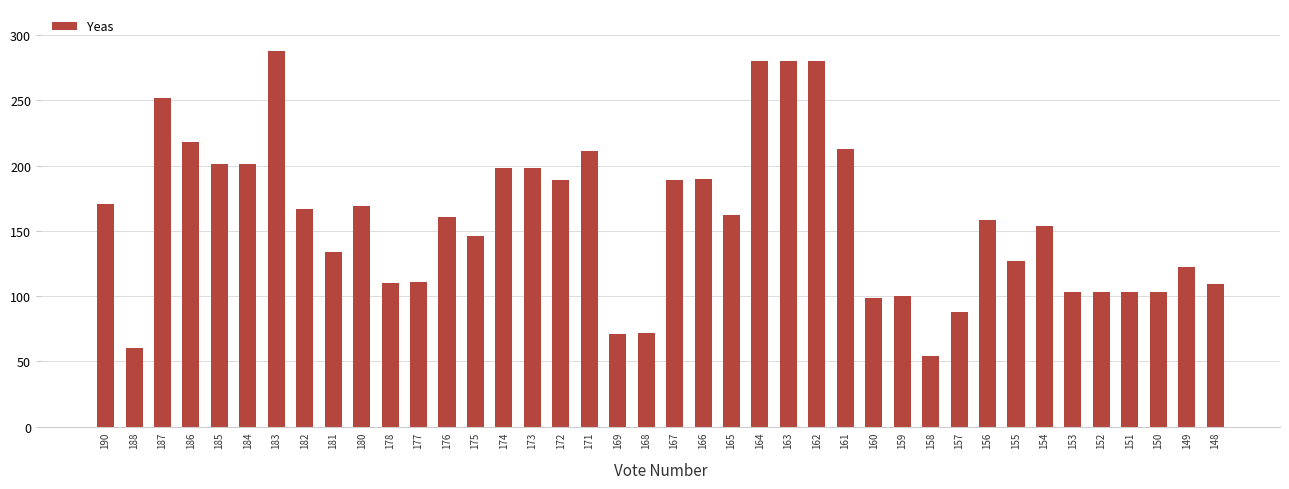

What is the difference between the maximum and second lowest values?

228